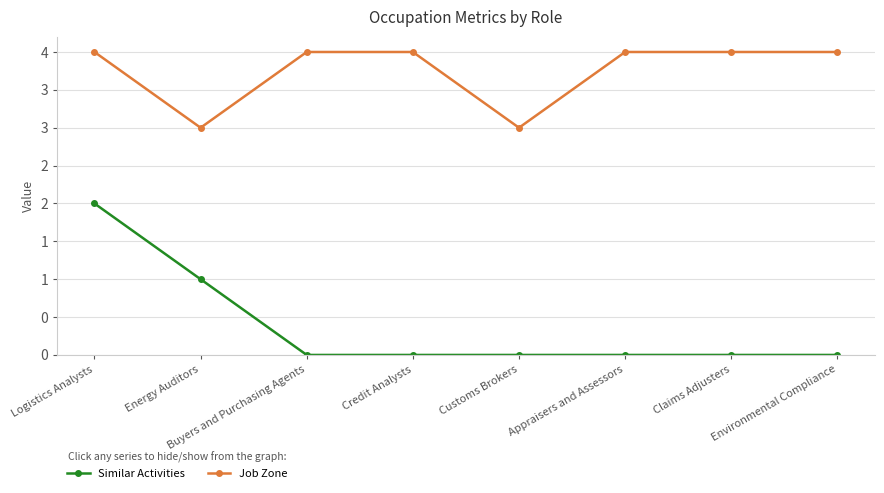

Which series has the largest range (max minus min)?

Similar Activities